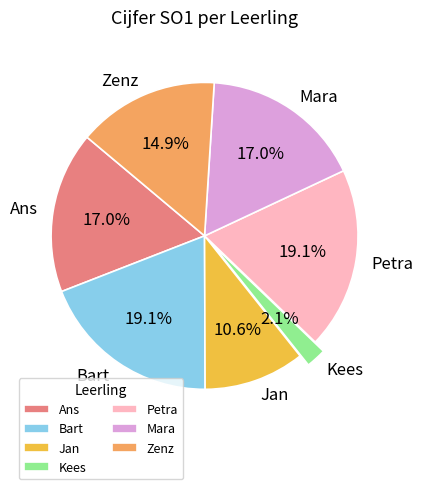

What is the smallest slice in the pie chart?

Kees